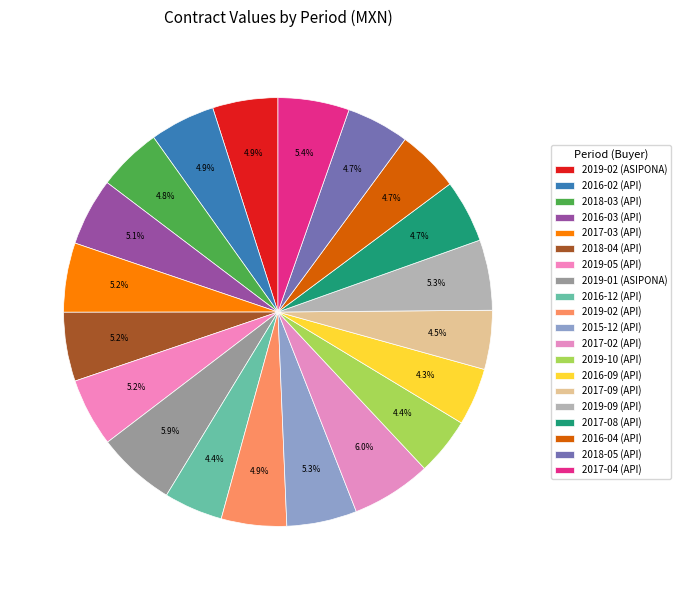

Approximately how many times larger is the value at 2018-05 (API) compared to 2017-04 (API)?

0.9